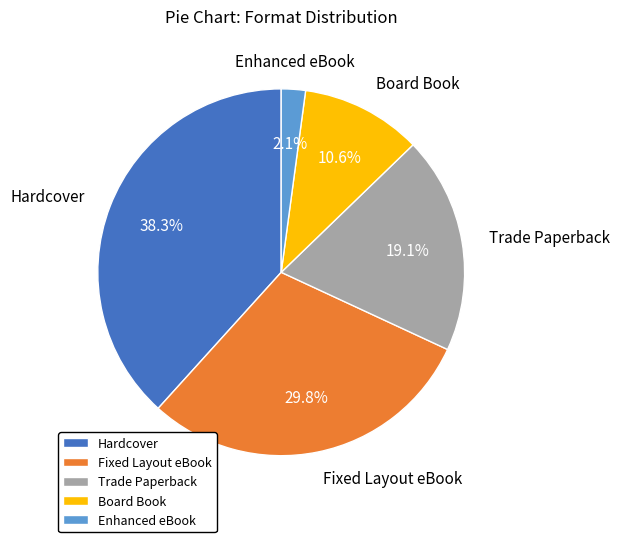

Which slice is the smallest?

Enhanced eBook